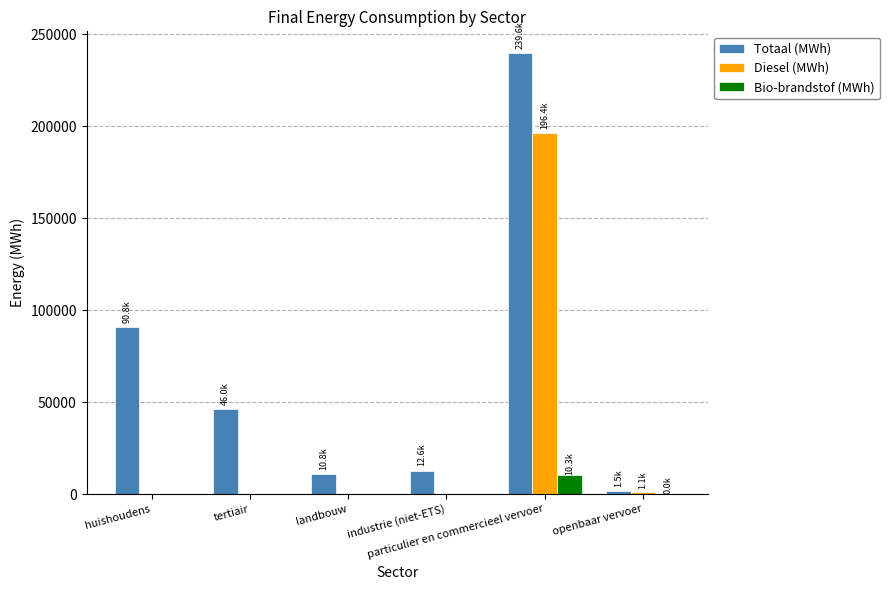

Which series has the largest total across all categories?

Totaal (MWh)